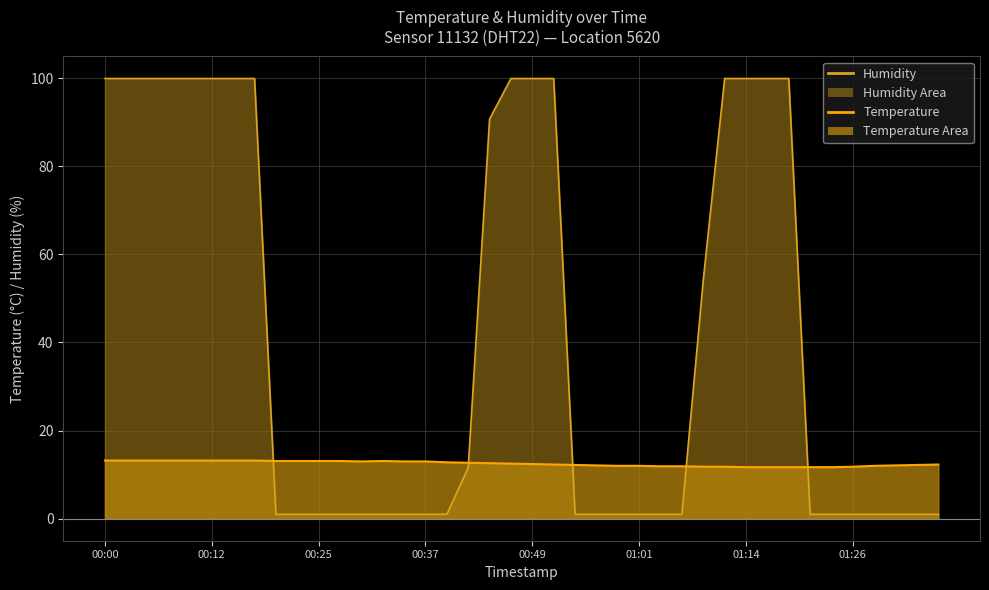

Reading left to right, list all the values displayed in this chart.

temperature: 13.2	13.2	13.2	13.2	13.2	13.2	13.2	13.2	13.1	13.1	13.1	13.1	13.0	13.1	13.0	13.0	12.8	12.7	12.6	12.5	12.4	12.3	12.2	12.1	12.0	12.0	11.9	11.9	11.8	11.8	11.7	11.7	11.7	11.7	11.7	11.8	12.0	12.1	12.2	12.3
humidity: 99.9	99.9	99.9	99.9	99.9	99.9	99.9	99.9	1.0	1.0	1.0	1.0	1.0	1.0	1.0	1.0	1.0	11.6	90.7	99.9	99.9	99.9	1.0	1.0	1.0	1.0	1.0	1.0	54.2	99.9	99.9	99.9	99.9	1.0	1.0	1.0	1.0	1.0	1.0	1.0